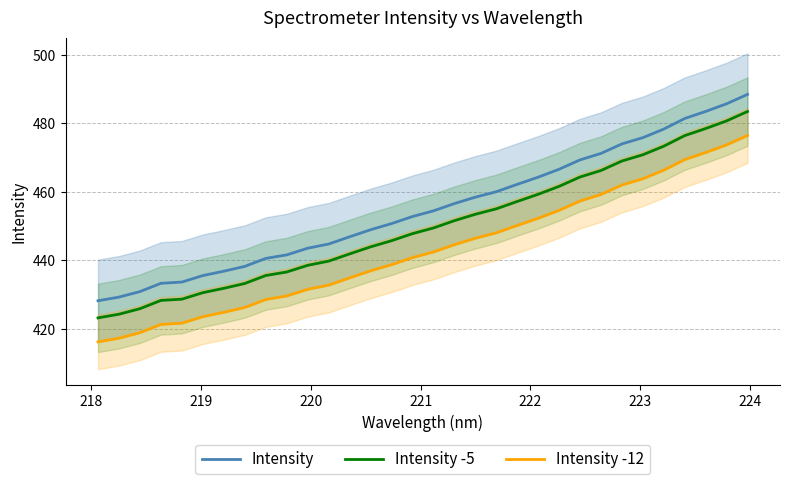

What is the highest value of the Intensity -12 series?

476.5